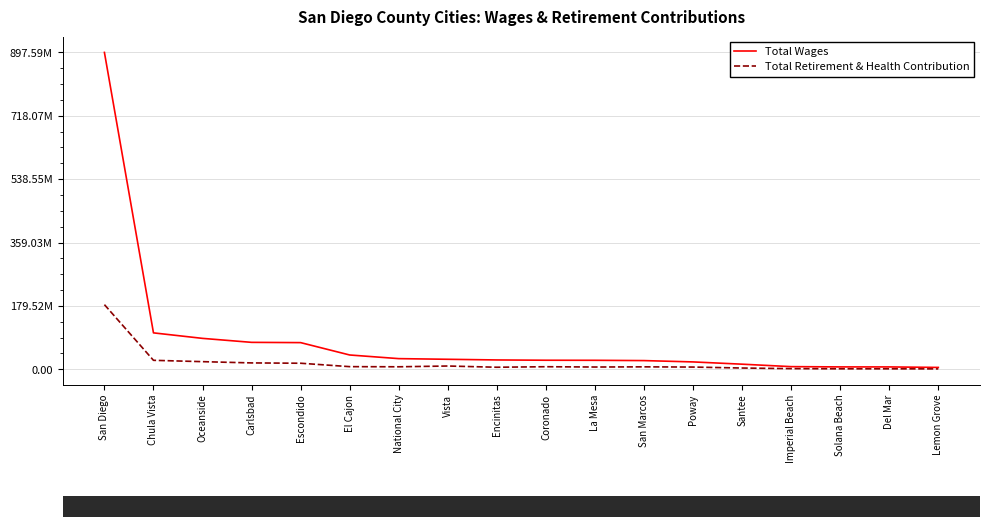

Is the value of Total Wages at San Diego greater than the value of Total Retirement & Health Contribution at Santee?

Yes